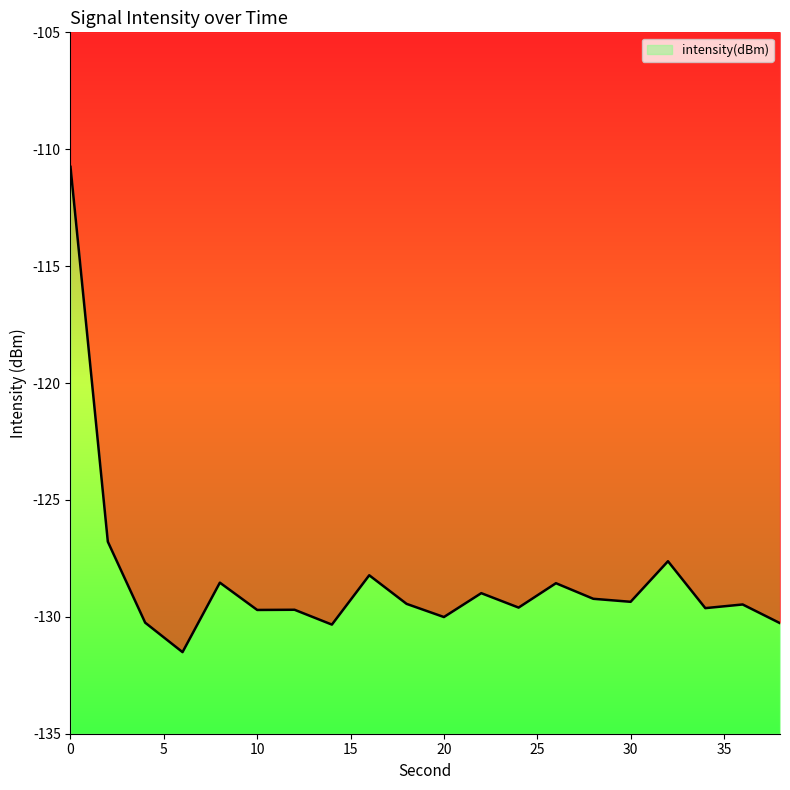

The value at 24 is -57.9. True or false?

False